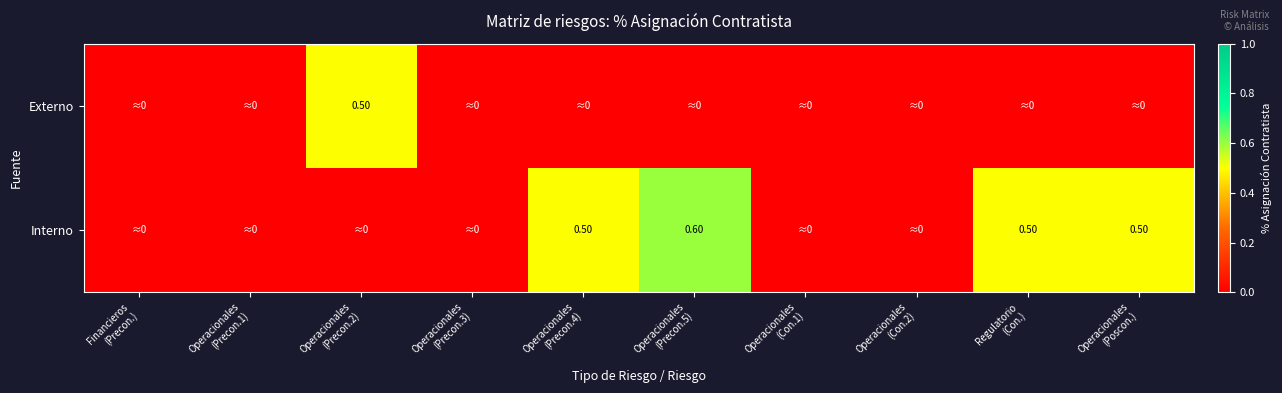

What is the sum of the Interno values at Regulatorio (Con.) and Operacionales (Precon.1)?

0.5